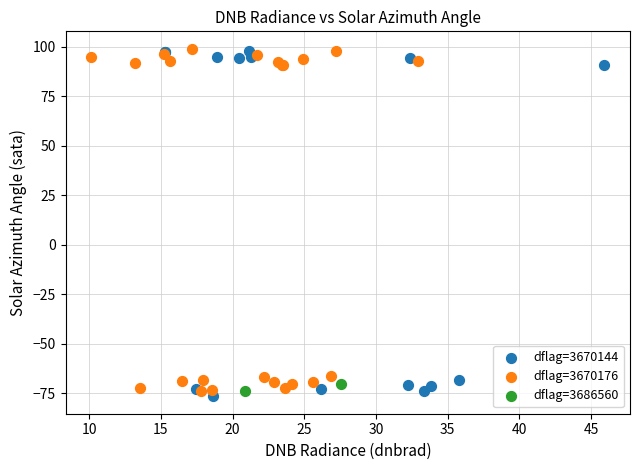

What are all the series names shown in the legend?

dflag=3670144, dflag=3670176, dflag=3686560